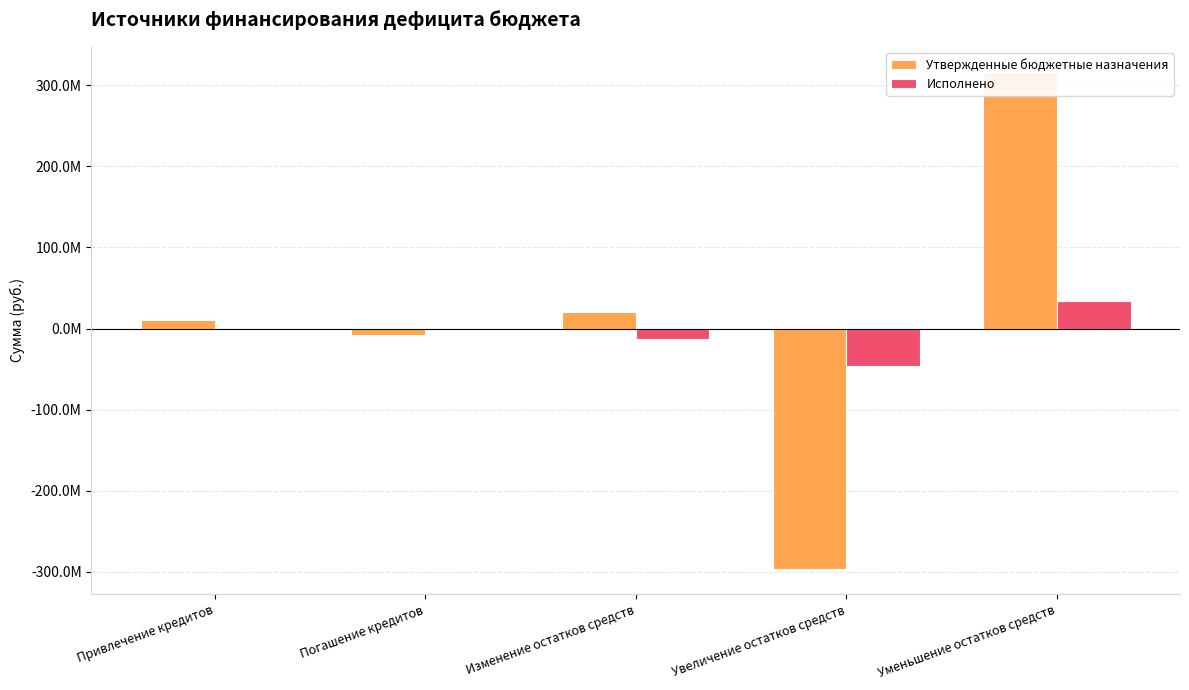

What is the label of the 1st bar from the right?

Уменьшение остатков средств